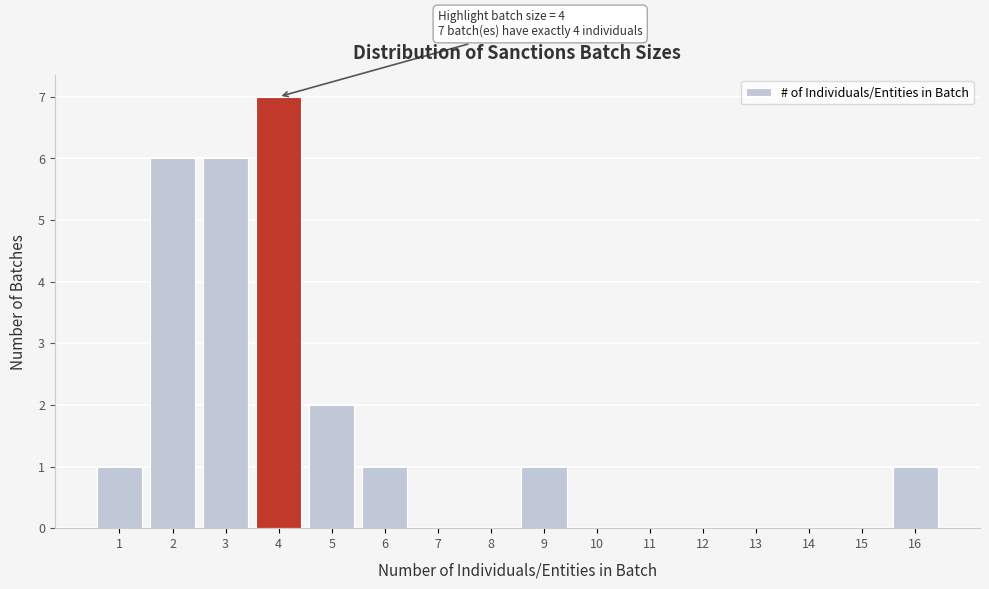

Which range on the x-axis has the tallest bar?

3.5 to 4.5